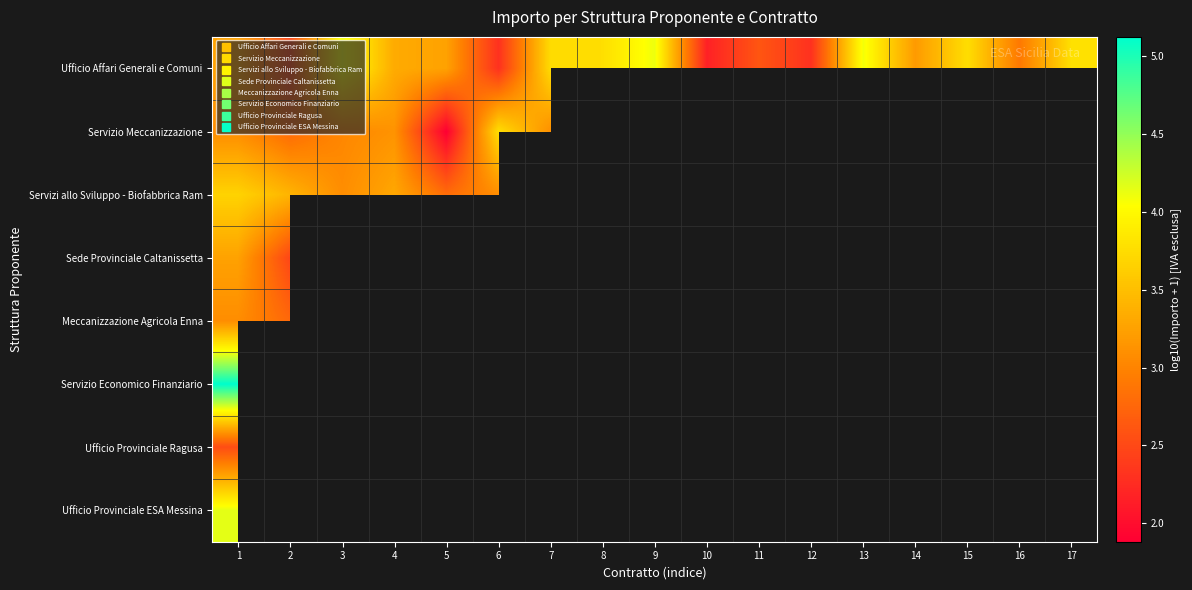

What is the minimum value for Ufficio Provinciale Ragusa?

2.5